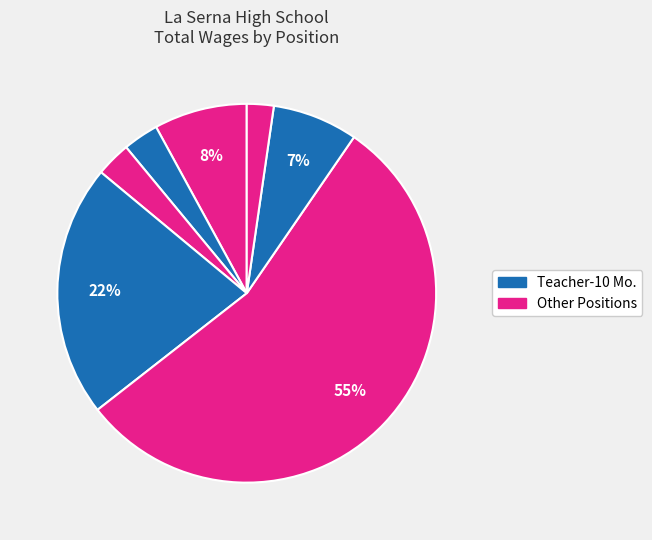

How many segments does this pie chart have?

7